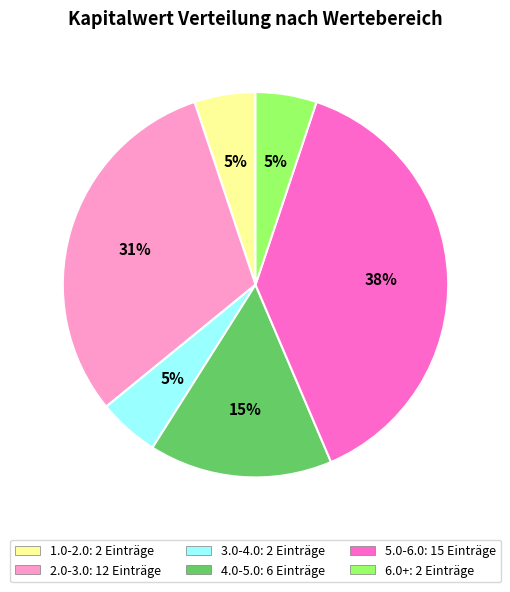

Does any single category account for the majority?

No